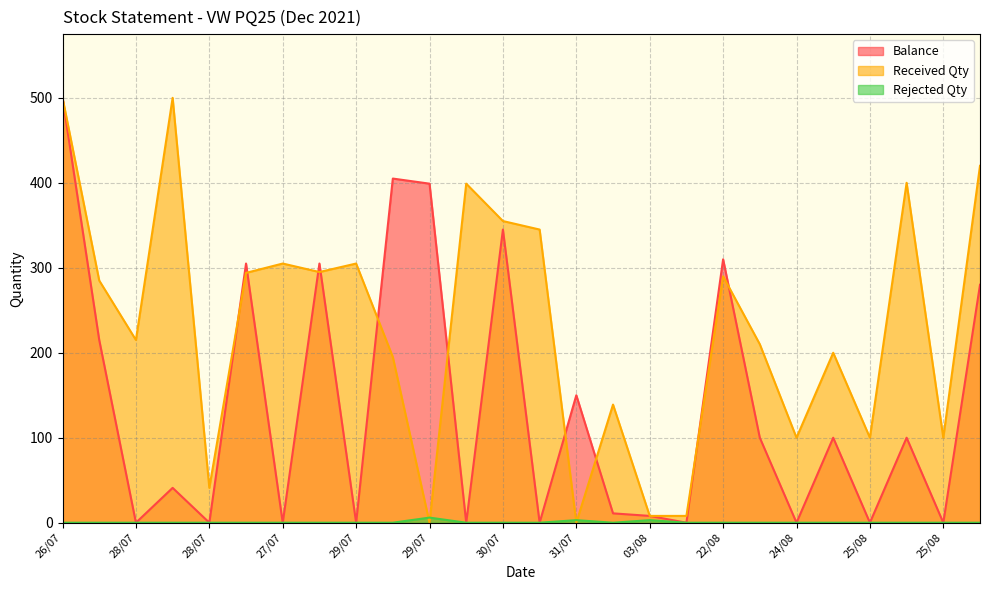

Read the Received Qty value at 26/07, to the nearest 10.

500